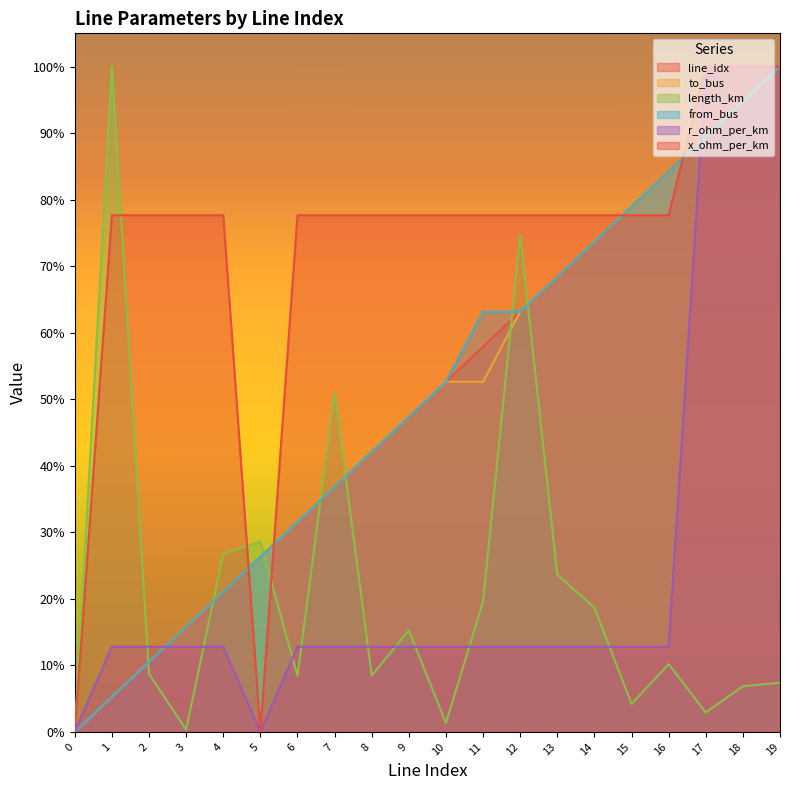

What is the value of the from_bus point at the 14th from the left?

0.7